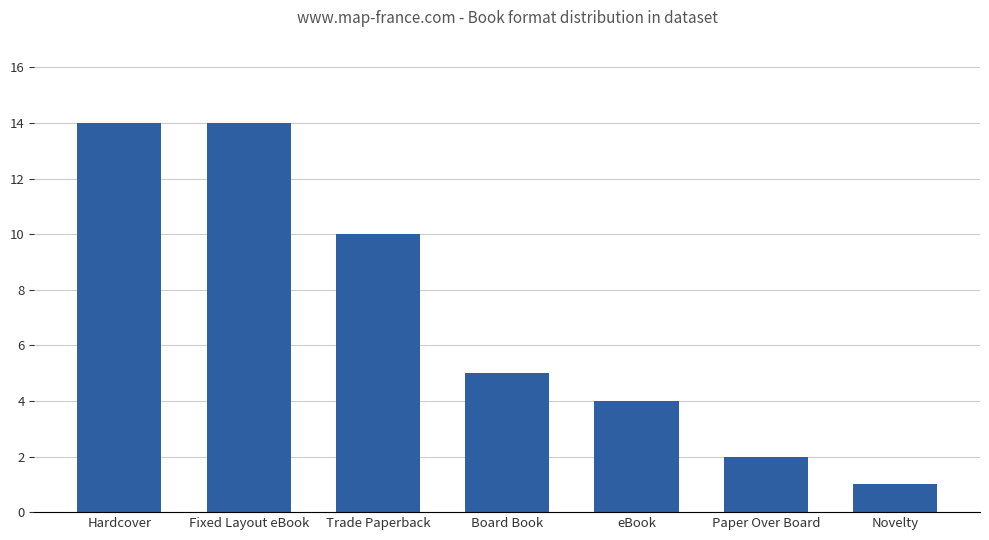

How many bars are there in total?

7